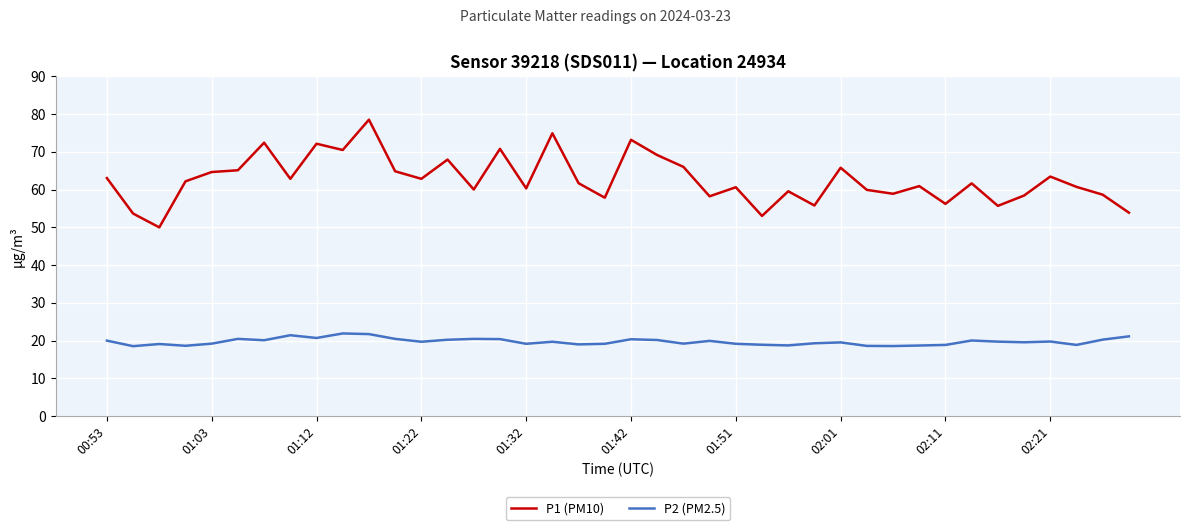

Which series has the largest total across all categories?

P1 (PM10)